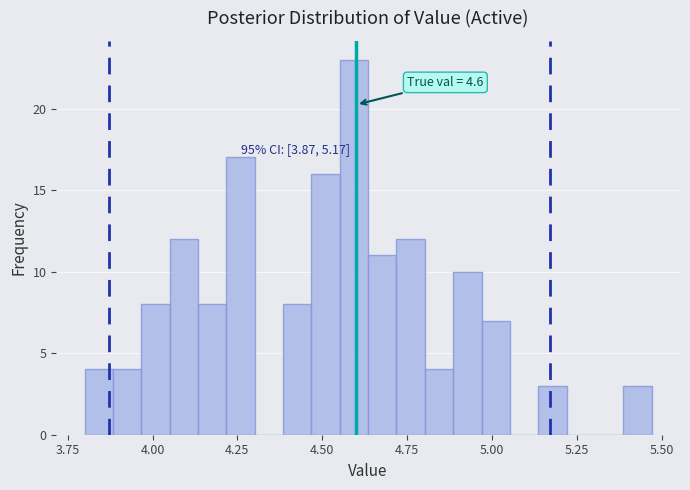

Read against the x-axis, roughly where is the centre of the tallest bar?

4.60